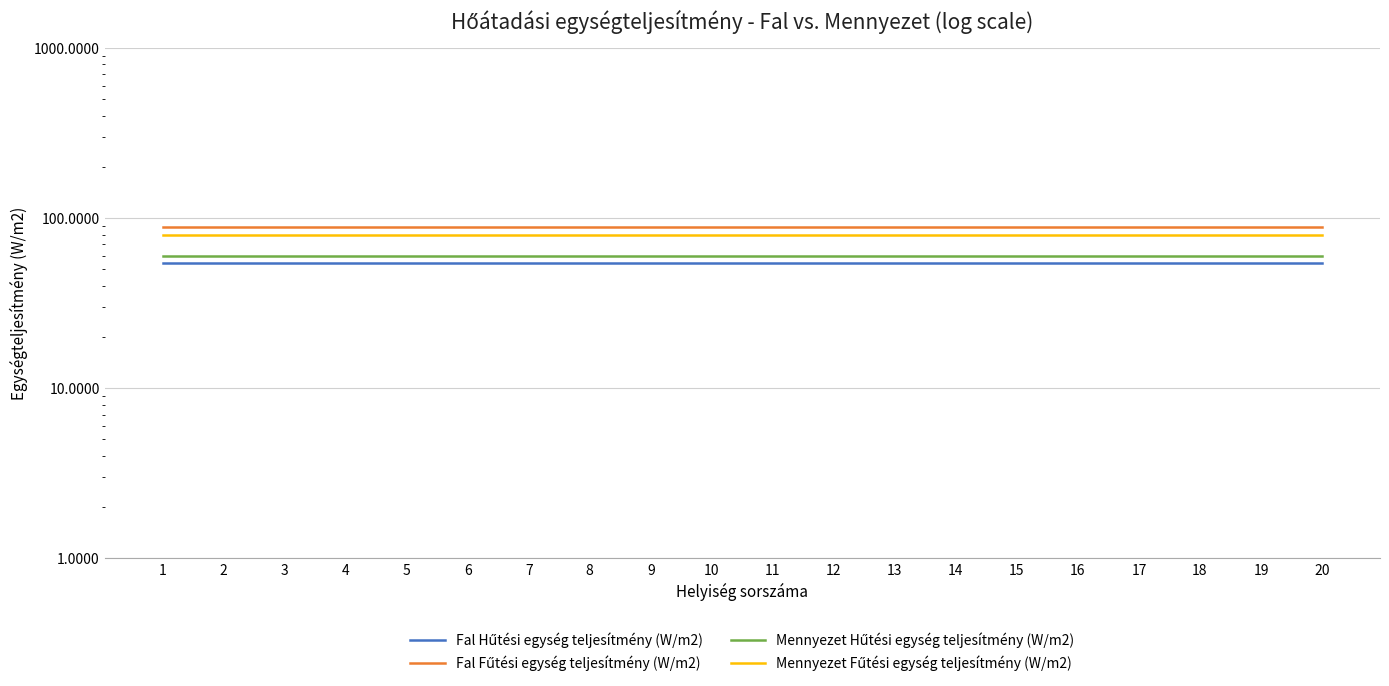

What is the value of the Fal Fűtési egység teljesítmény (W/m2) point at the 20th from the left?

88.7